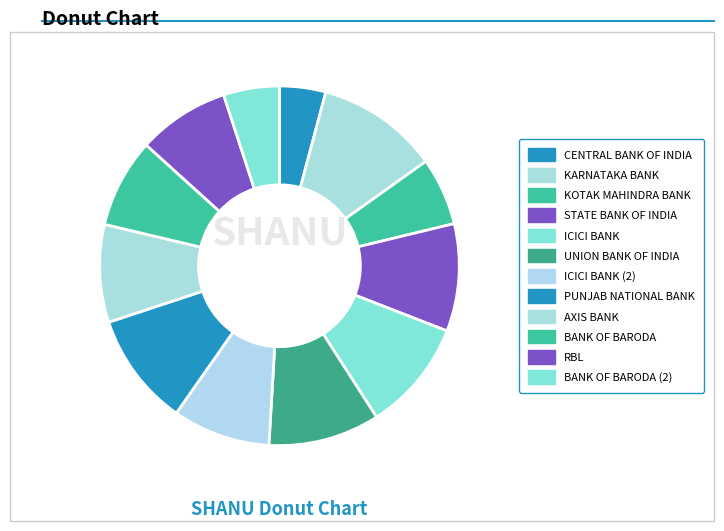

How many slices are in this pie chart?

12